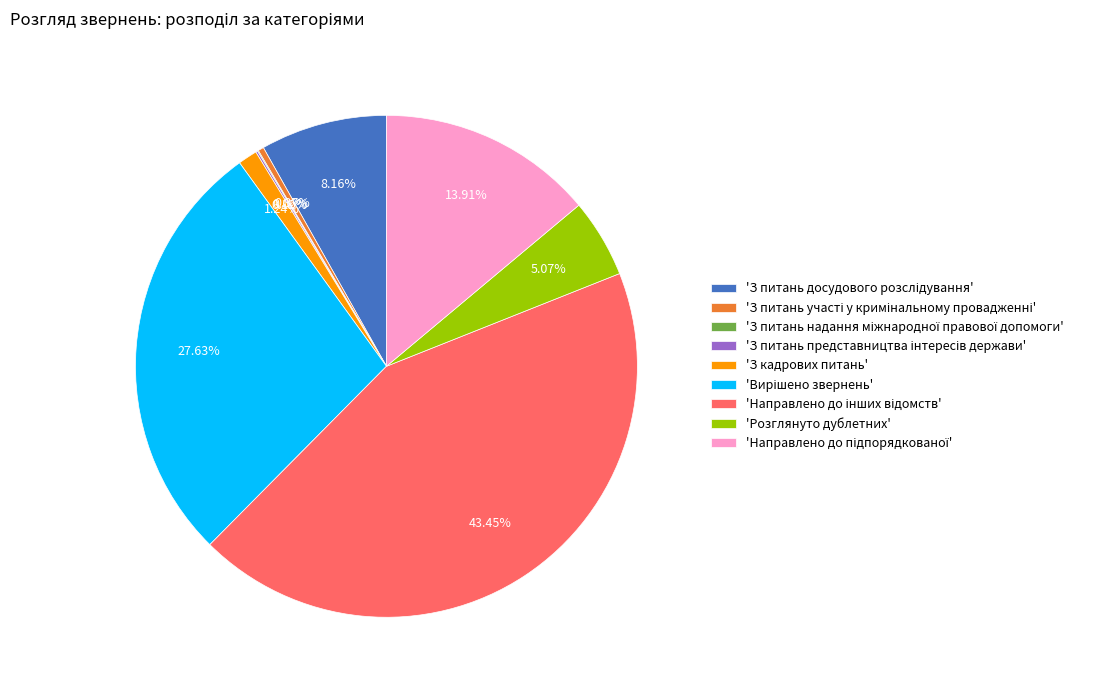

Does any single category account for the majority?

No